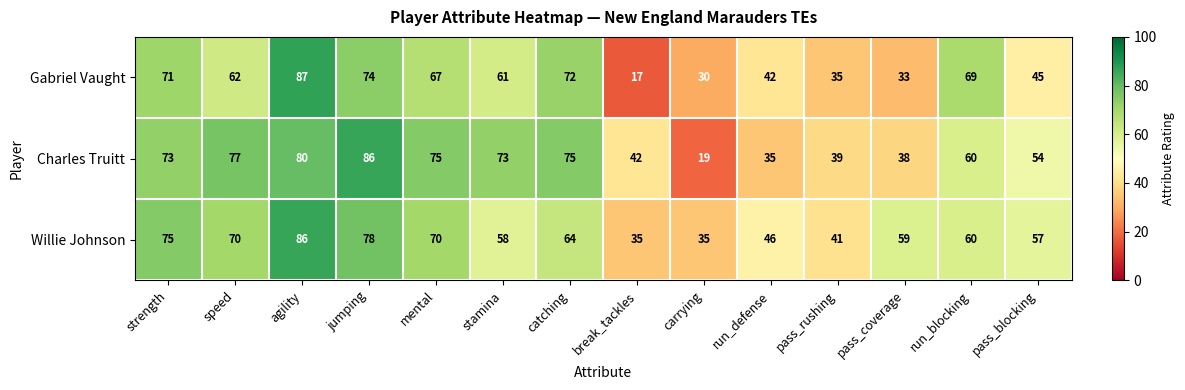

Is it true that Charles Truitt equals 75 at mental?

True